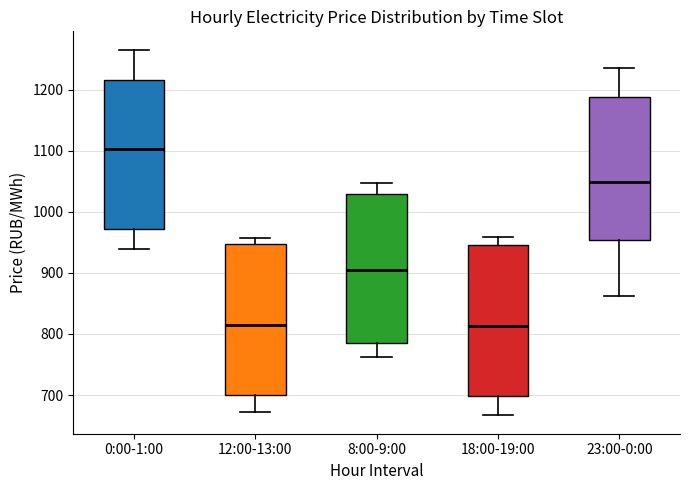

Reading left to right, transcribe this box plot: for each box, give where its median line is, the range the box spans, and where its two whiskers end, as read against the y-axis. The values are not printed on the chart, so give them approximately, as read against the axis.

0:00-1:00: median 1100, box 970 to 1220, whiskers 940 to 1270
12:00-13:00: median 810, box 700 to 950, whiskers 670 to 960
8:00-9:00: median 900, box 780 to 1030, whiskers 760 to 1050
18:00-19:00: median 810, box 700 to 950, whiskers 670 to 960
23:00-0:00: median 1050, box 950 to 1190, whiskers 860 to 1240